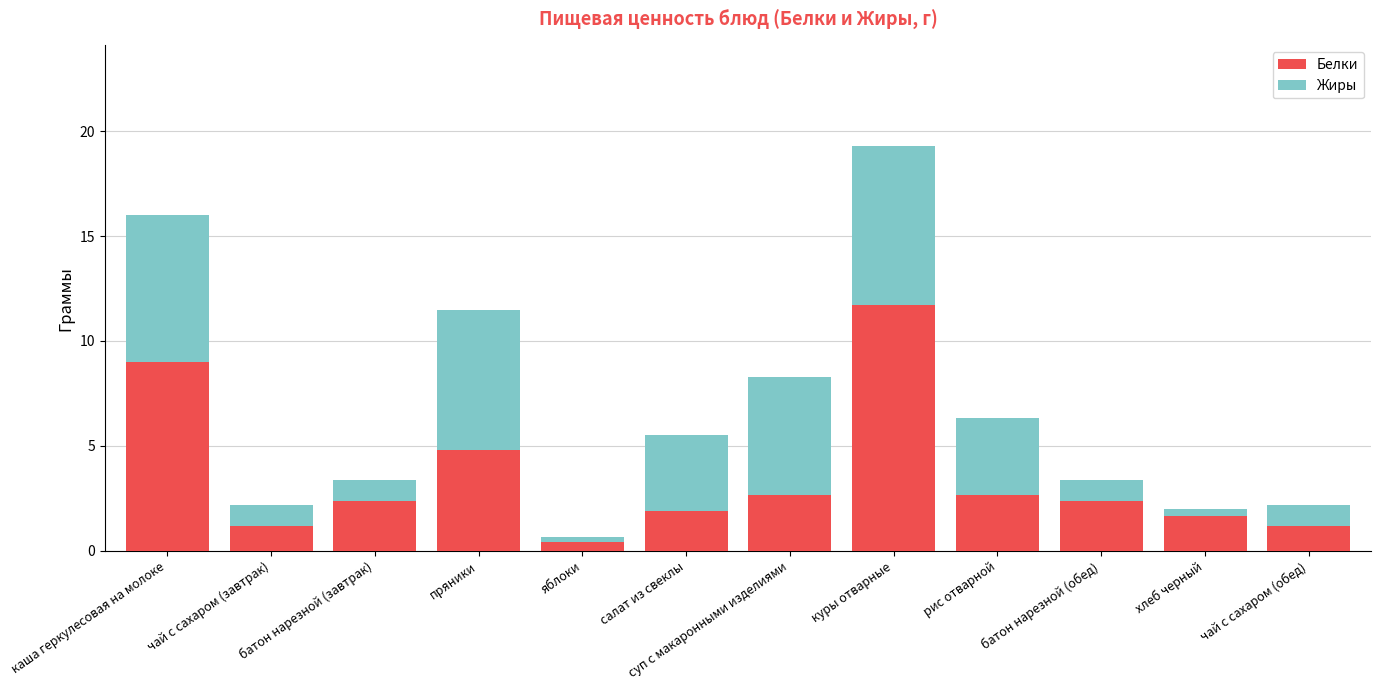

The Белки series shows 1.2 at чай с сахаром (завтрак). True or false?

True